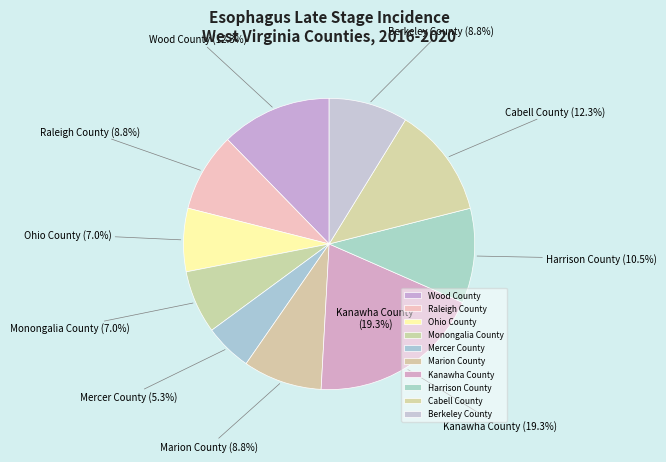

Rank the categories by value from highest to lowest.

Kanawha County, Wood County, Cabell County, Harrison County, Raleigh County, Marion County, Berkeley County, Ohio County, Monongalia County, Mercer County